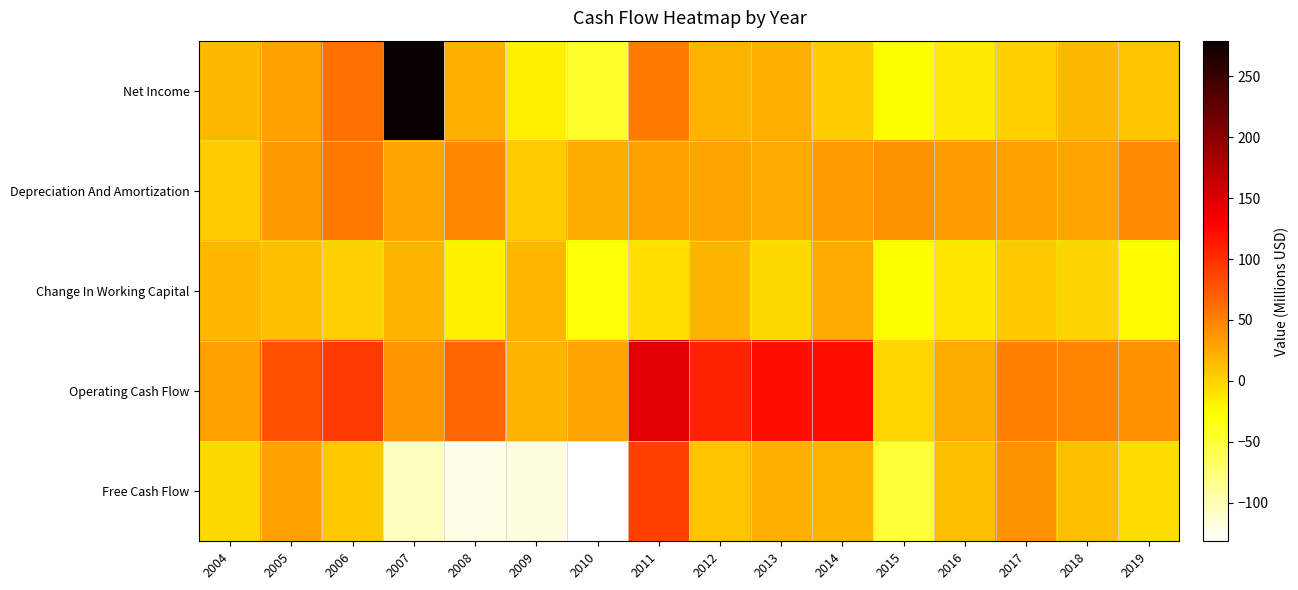

Reading left to right, list all the values displayed in this chart.

Net Income: 2004=15.8	2005=29.7	2006=59.6	2007=279.1	2008=21.8	2009=-18.1	2010=-46.1	2011=53.3	2012=19.2	2013=21.7	2014=4.0	2015=-26.7	2016=-13.2	2017=2.0	2018=14.5	2019=9.3
Depreciation And Amortization: 2004=4.3	2005=33.9	2006=55.2	2007=28.7	2008=46.1	2009=3.7	2010=24.0	2011=29.6	2012=28.6	2013=24.1	2014=33.6	2015=39.1	2016=32.6	2017=31.5	2018=27.9	2019=44.1
Change In Working Capital: 2004=16.6	2005=12.0	2006=0.8	2007=17.9	2008=-18.6	2009=16.1	2010=-29.3	2011=-7.2	2012=18.2	2013=-4.0	2014=25.2	2015=-27.0	2016=-11.9	2017=5.7	2018=-0.6	2019=-25.4
Operating Cash Flow: 2004=29.4	2005=79.3	2006=94.4	2007=35.5	2008=67.1	2009=19.1	2010=25.7	2011=147.0	2012=106.4	2013=120.1	2014=119.8	2015=-1.8	2016=22.7	2017=49.1	2018=48.1	2019=40.5
Free Cash Flow: 2004=-3.9	2005=29.9	2006=5.6	2007=-104.8	2008=-121.0	2009=-118.6	2010=-131.6	2011=89.2	2012=8.8	2013=22.4	2014=19.1	2015=-50.4	2016=11.2	2017=39.1	2018=12.2	2019=-5.2